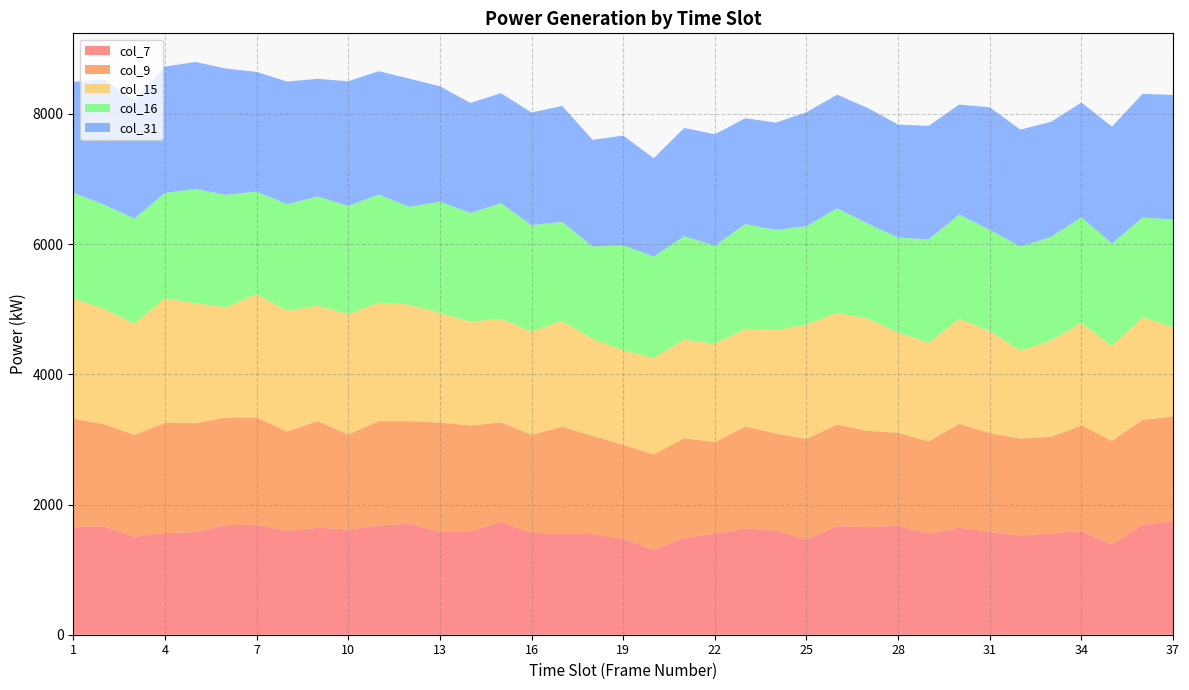

Reading left to right, what are all the values shown in this chart?

col_7: 1=1658	2=1663	3=1505	4=1561	5=1576	6=1684	7=1689	8=1597	9=1643	10=1617	11=1679	12=1704	13=1581	14=1592	15=1735	16=1566	17=1551	18=1546	19=1474	20=1305	21=1489	22=1551	23=1633	24=1602	25=1459	26=1668	27=1653	28=1674	29=1551	30=1648	31=1576	32=1525	33=1556	34=1592	35=1387	36=1689	37=1745
col_9: 1=1663	2=1571	3=1566	4=1694	5=1674	6=1653	7=1648	8=1525	9=1638	10=1459	11=1602	12=1576	13=1679	14=1622	15=1525	16=1505	17=1643	18=1510	19=1443	20=1464	21=1530	22=1407	23=1566	24=1489	25=1551	26=1561	27=1479	28=1428	29=1418	30=1592	31=1520	32=1489	33=1484	34=1622	35=1592	36=1612	37=1607
col_15: 1=1848	2=1771	3=1709	4=1914	5=1842	6=1694	7=1894	8=1858	9=1771	10=1848	11=1822	12=1791	13=1684	14=1597	15=1592	16=1587	17=1627	18=1489	19=1453	20=1484	21=1515	22=1510	23=1500	24=1592	25=1755	26=1714	27=1725	28=1540	29=1515	30=1612	31=1571	32=1351	33=1479	34=1576	35=1453	36=1576	37=1377
col_16: 1=1622	2=1602	3=1612	4=1617	5=1755	6=1725	7=1576	8=1633	9=1679	10=1663	11=1658	12=1500	13=1709	14=1668	15=1776	16=1633	17=1520	18=1418	19=1612	20=1556	21=1587	22=1510	23=1607	24=1535	25=1510	26=1607	27=1459	28=1459	29=1587	30=1602	31=1551	32=1597	33=1592	34=1622	35=1576	36=1530	37=1648
col_31: 1=1699	2=1924	3=1817	4=1940	5=1950	6=1940	7=1837	8=1883	9=1807	10=1914	11=1894	12=1970	13=1771	14=1689	15=1689	16=1730	17=1781	18=1638	19=1684	20=1510	21=1663	22=1709	23=1627	24=1648	25=1750	26=1745	27=1776	28=1735	29=1745	30=1689	31=1883	32=1796	33=1766	34=1761	35=1796	36=1899	37=1914